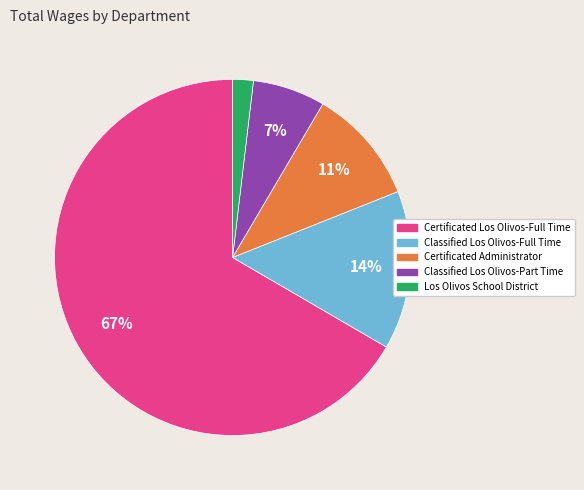

Do Certificated Administrator and Classified Los Olivos-Full Time together represent more than half of the pie?

No